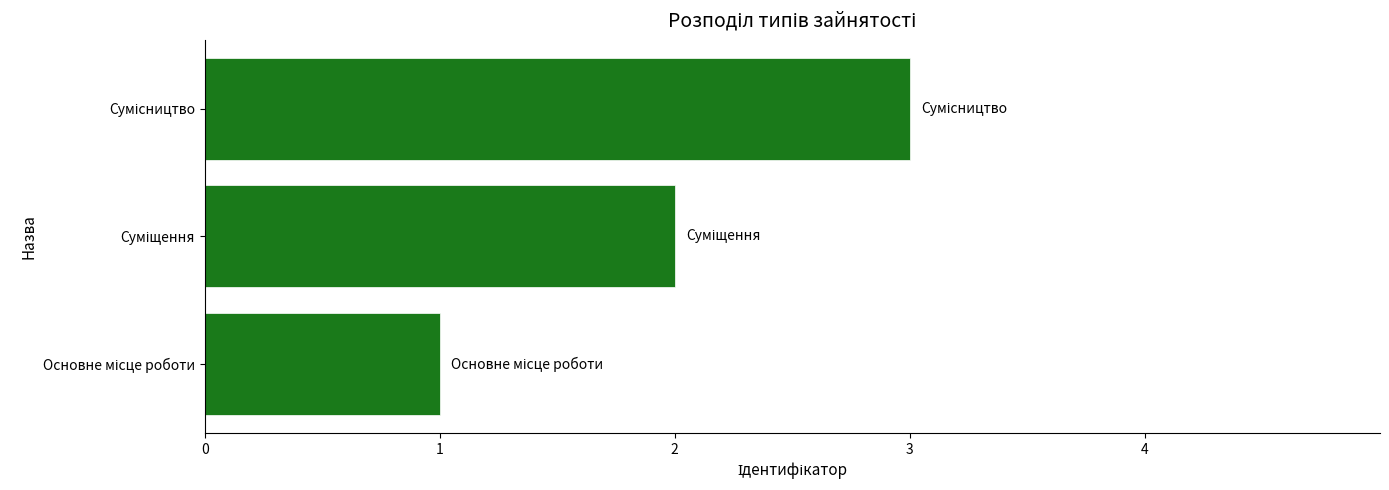

Does the chart contain any negative values?

No